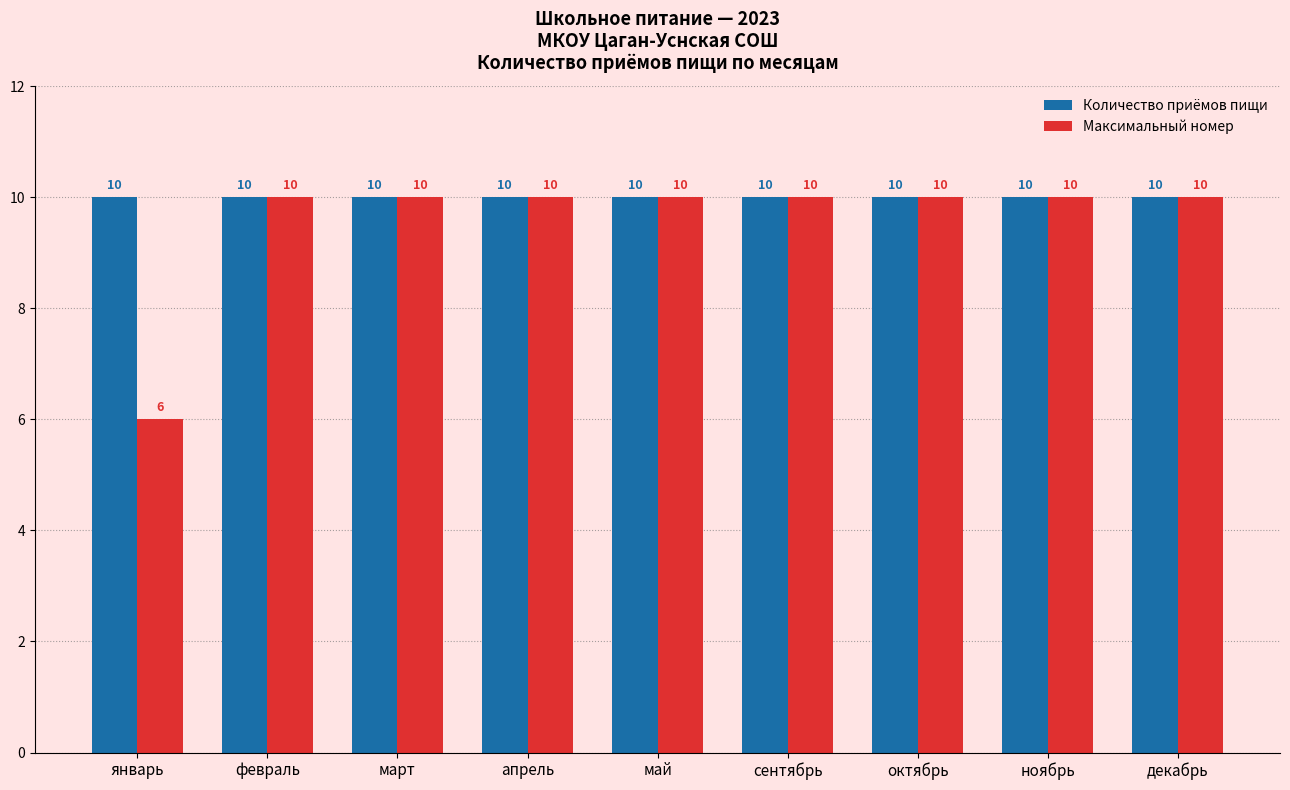

What is the sum of all Максимальный номер values?

86